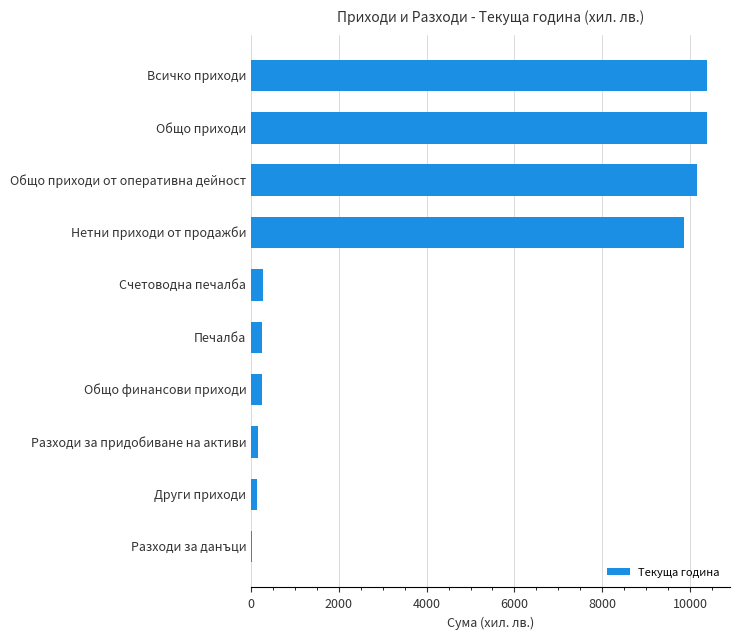

What is the maximum value shown in the chart?

10392